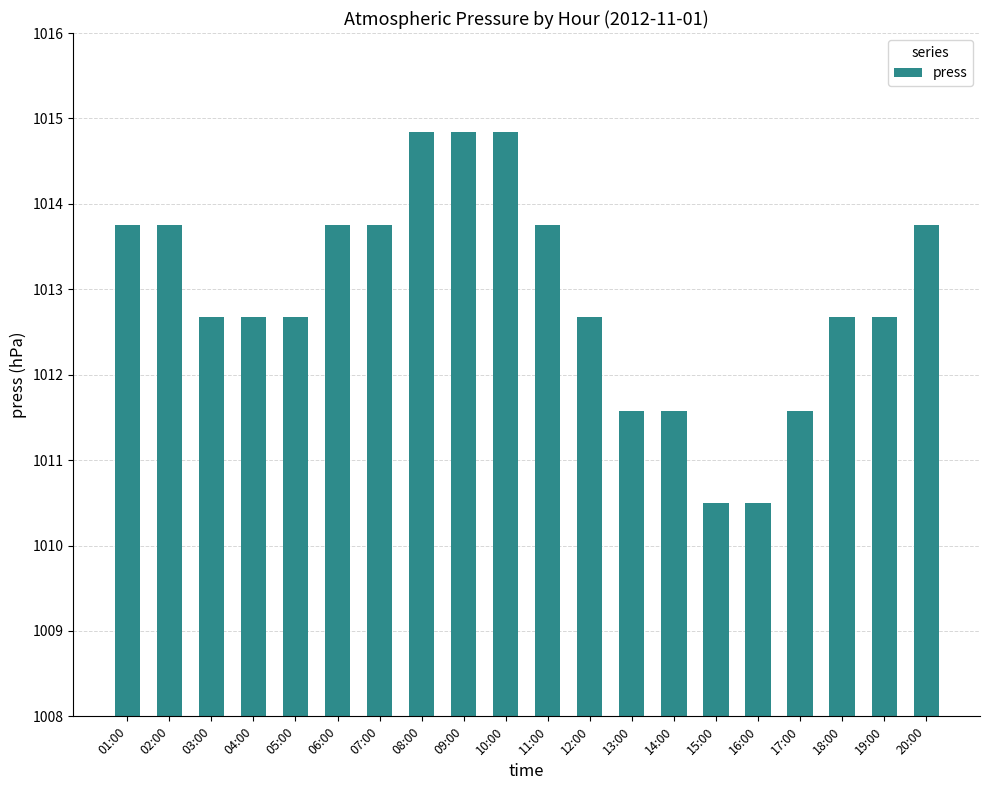

Between 11:00 and 15:00, which is larger?

11:00